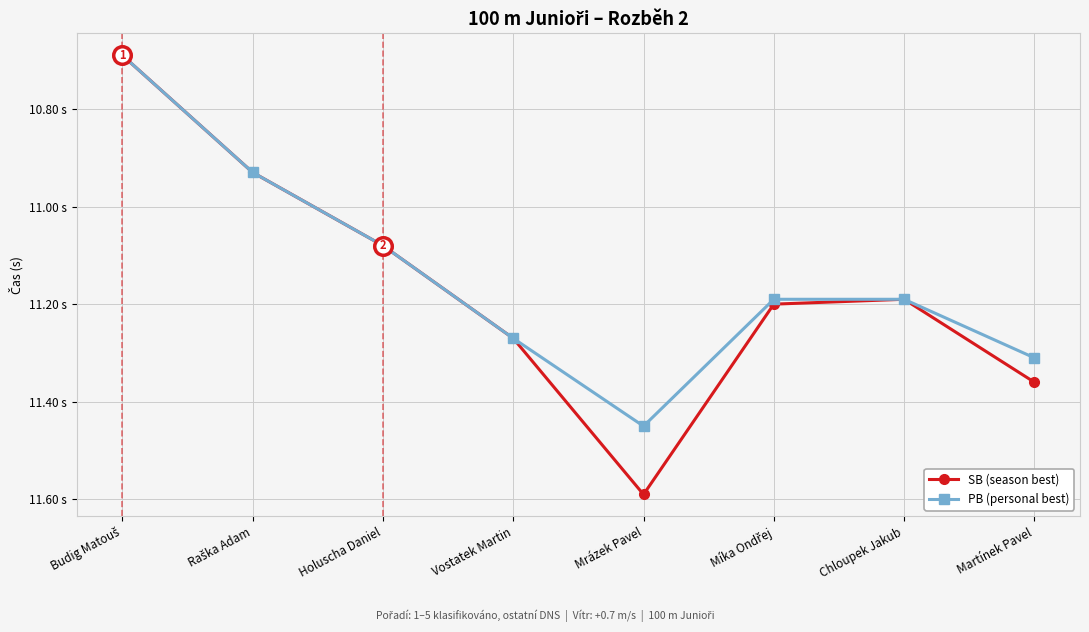

At which category is the sum across all series the highest?

Mrázek Pavel